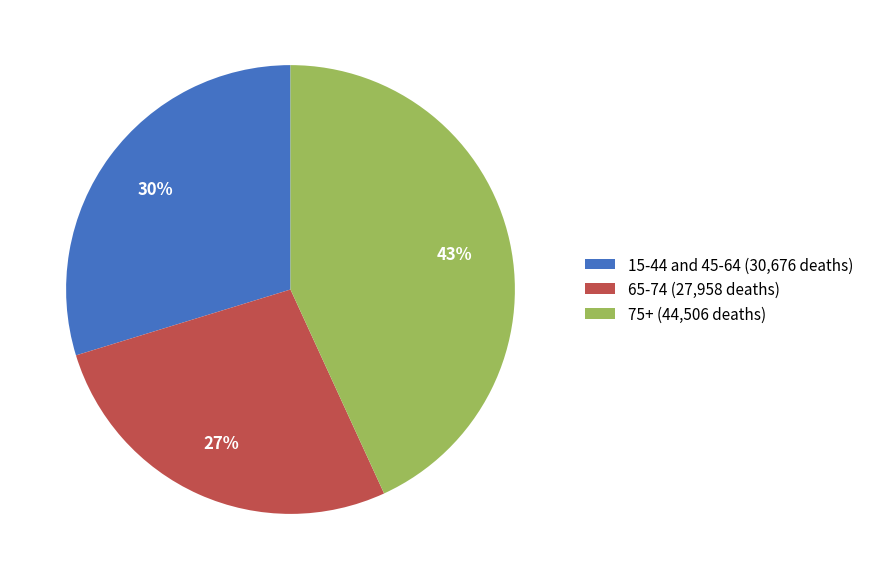

Which category has the smallest portion of the pie?

65-74 (27,958 deaths)